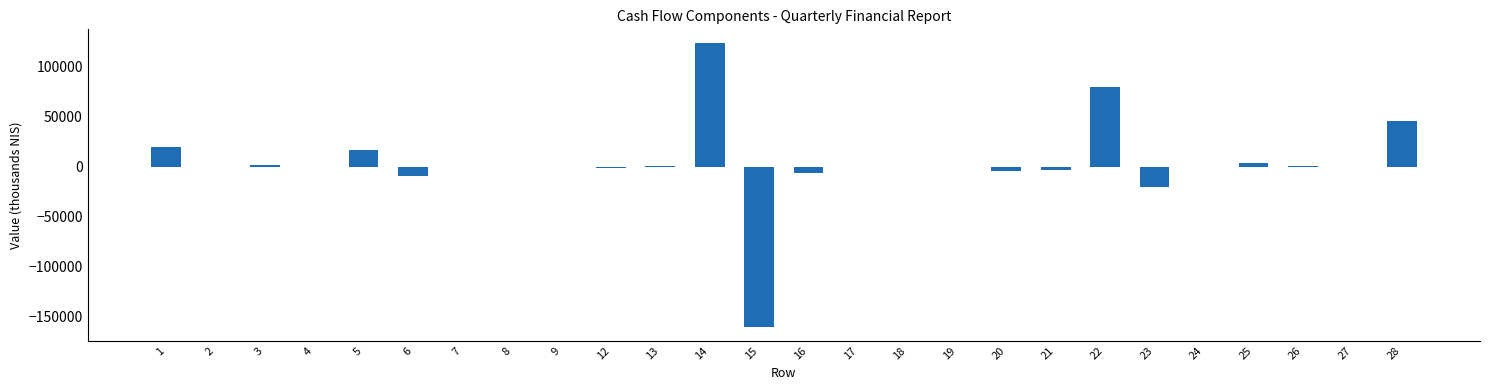

What is the sum of all values?

92000